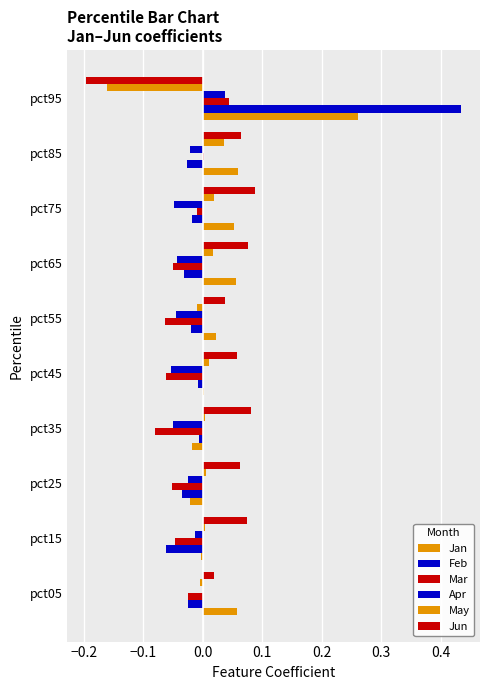

Reading left to right, list all the values displayed in this chart.

Jan: 0.1	-0.0	-0.0	-0.0	0.0	0.0	0.1	0.1	0.1	0.3
Feb: -0.0	-0.1	-0.0	-0.0	-0.0	-0.0	-0.0	-0.0	-0.0	0.4
Mar: -0.0	-0.0	-0.1	-0.1	-0.1	-0.1	-0.0	-0.0	0.0	0.0
Apr: 0.0	-0.0	-0.0	-0.1	-0.1	-0.0	-0.0	-0.0	-0.0	0.0
May: -0.0	0.0	0.0	0.0	0.0	-0.0	0.0	0.0	0.0	-0.2
Jun: 0.0	0.1	0.1	0.1	0.1	0.0	0.1	0.1	0.1	-0.2